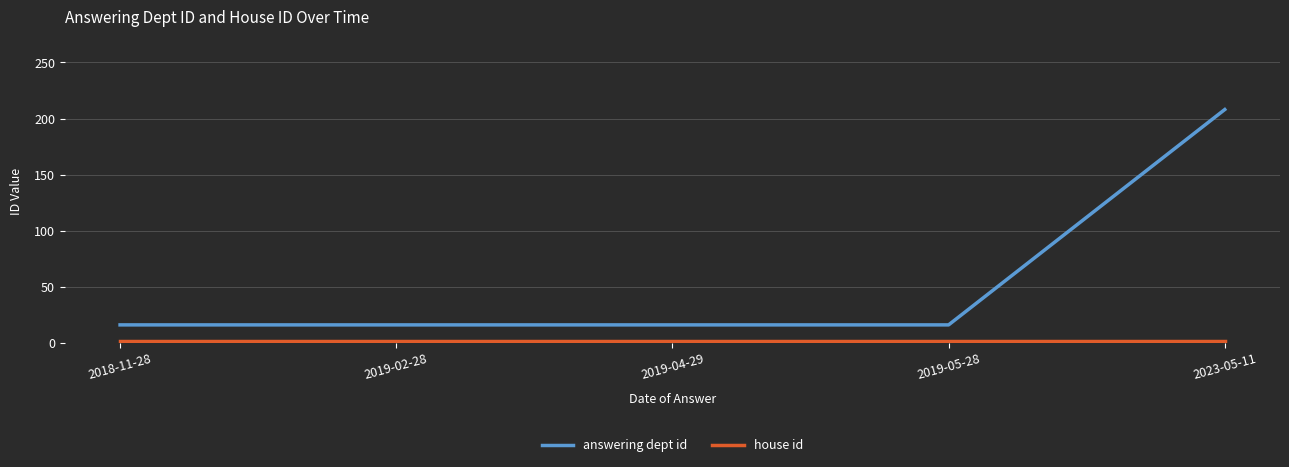

True or false: answering dept id has a value of 16 at 2019-04-29.

True